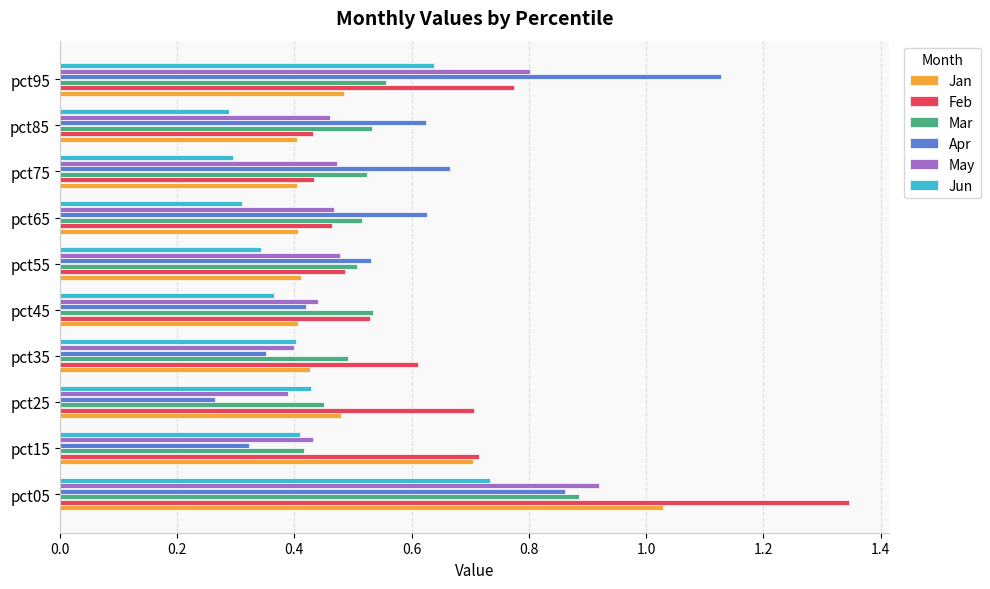

What are all the series names shown in the legend?

Jan, Feb, Mar, Apr, May, Jun